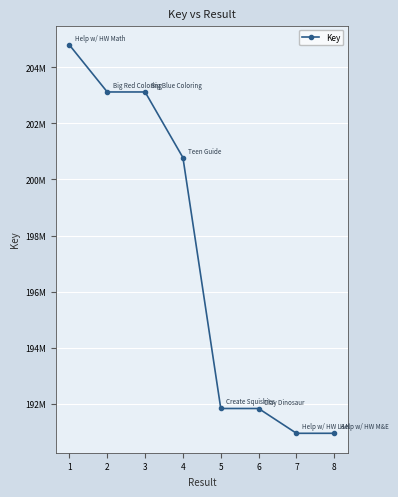

What is the value of the 1st point from the left?

204797815